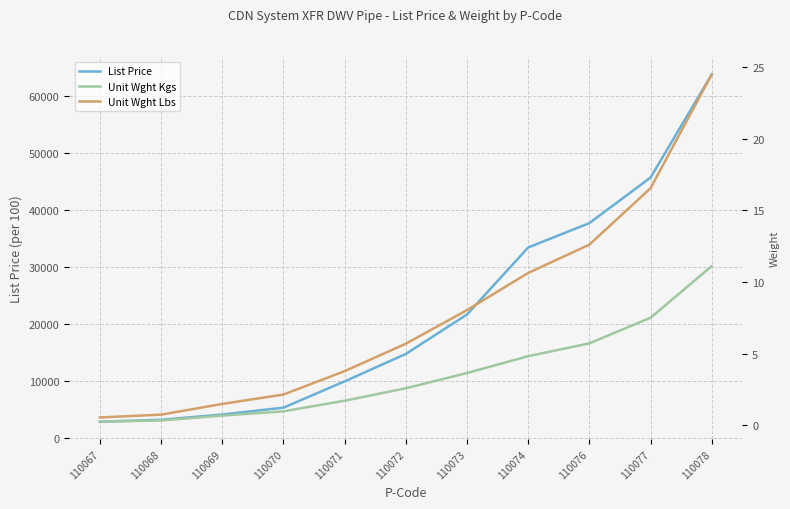

Is it true that List Price equals 12379.5 at 110074?

False